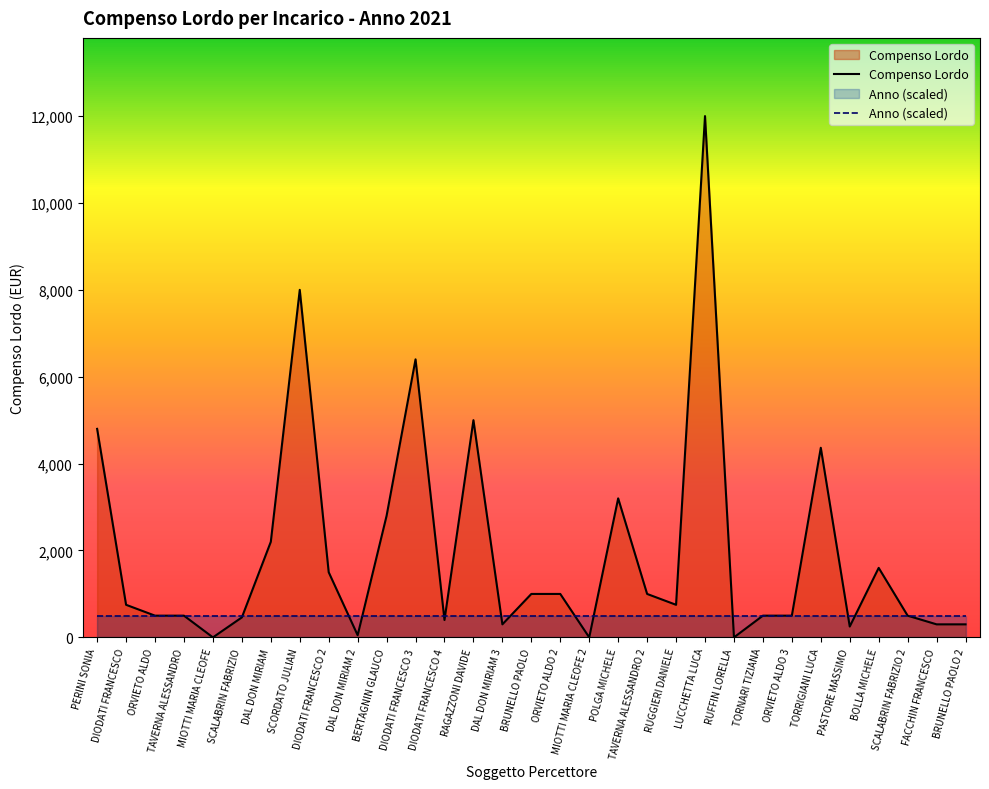

Between which two adjacent categories do Compenso Lordo and Anno (scaled) first intersect?

SCALABRIN FABRIZIO and DAL DON MIRIAM